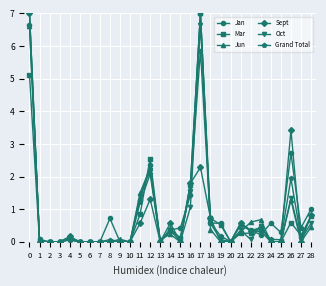

Count the number of categories in the chart.

29